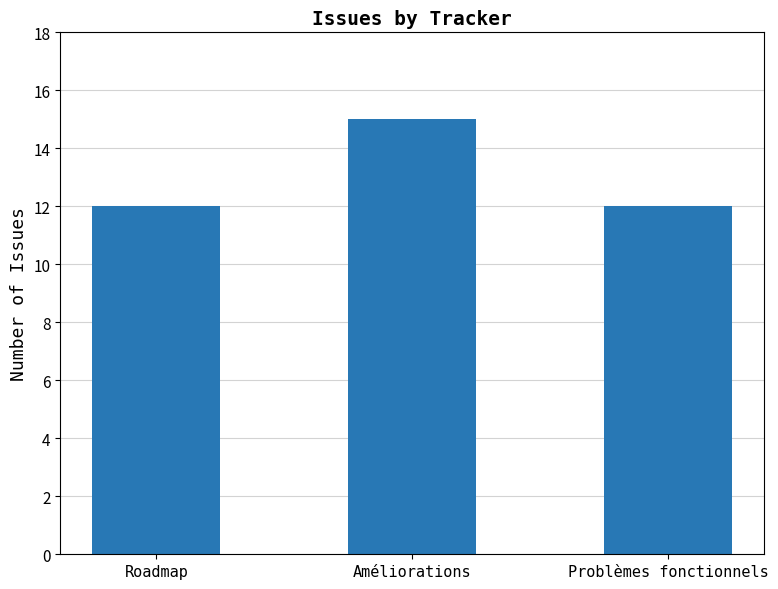

What is the difference between the maximum and minimum values?

3